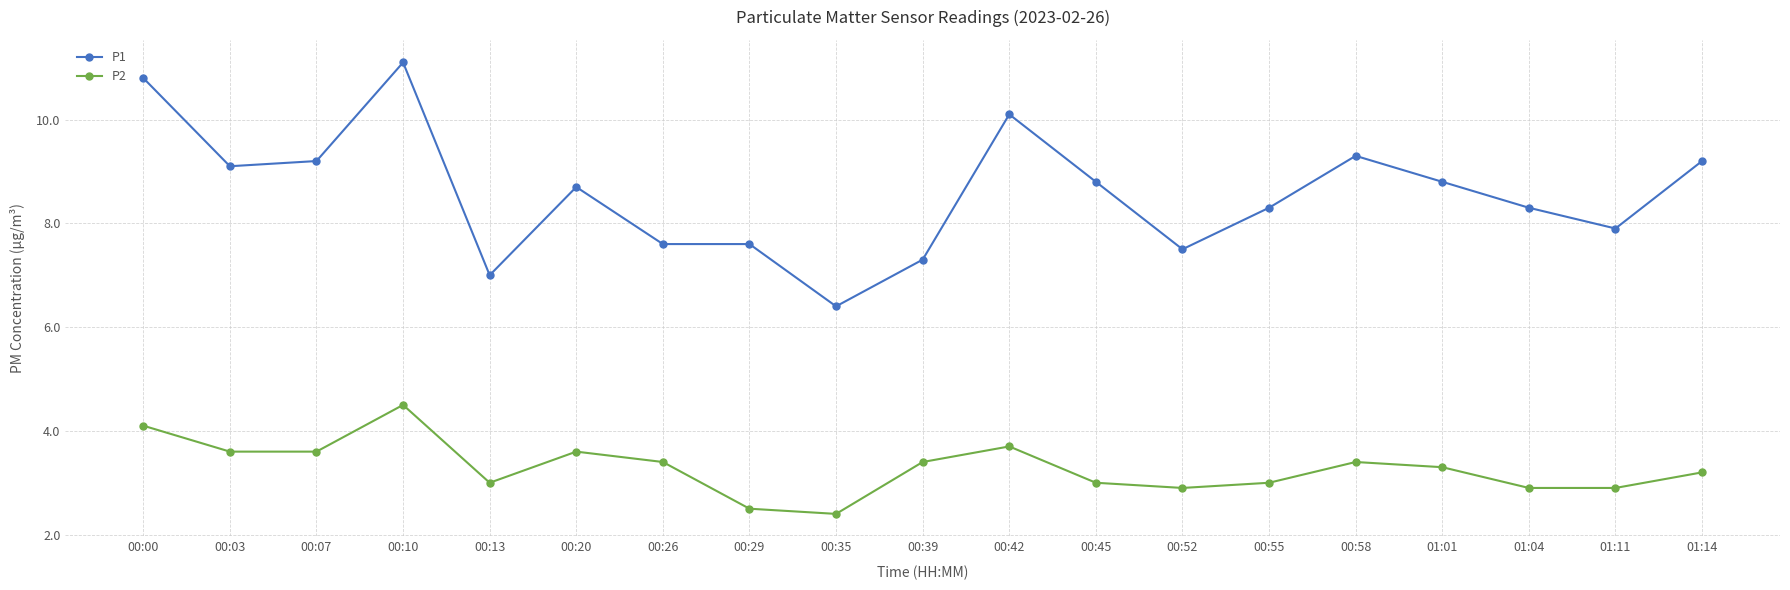

What is the approximate value of P2 at 01:11?

2.9